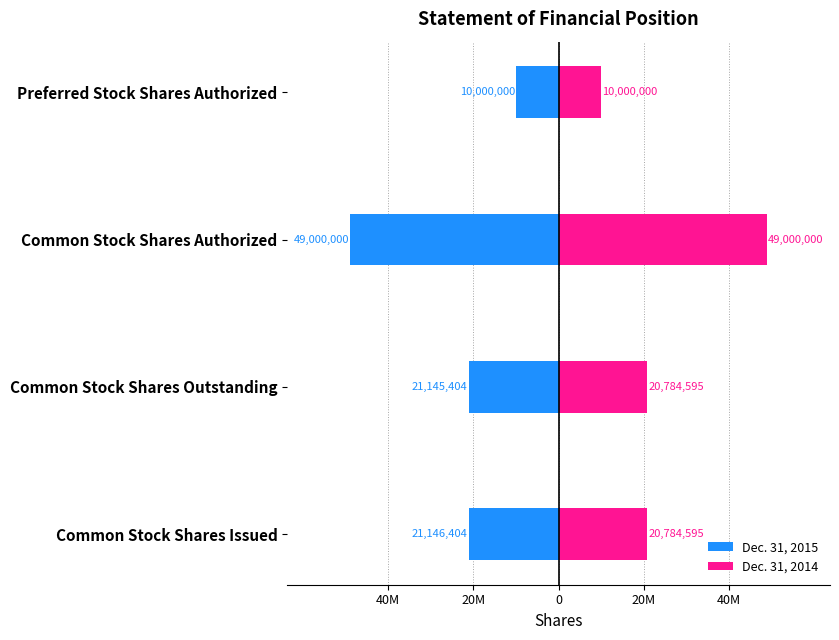

What is the smallest value displayed?

-49000000